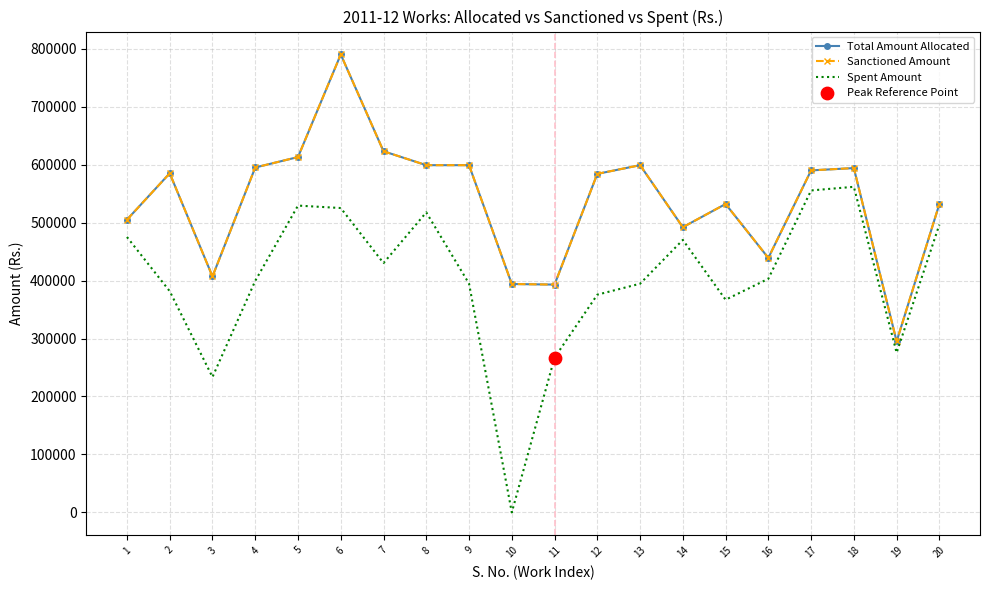

What are all the series names shown in the legend?

Total Amount Allocated, Sanctioned Amount, Spent Amount